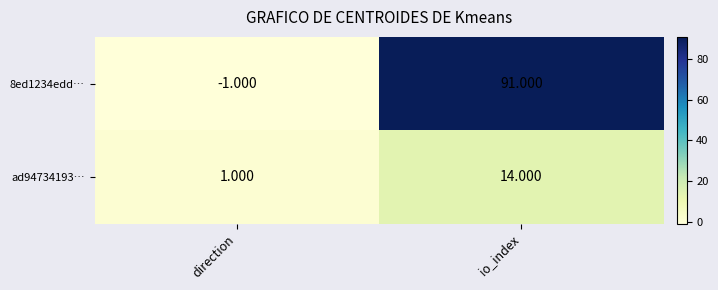

At which label is ad94734193… closest to 7?

direction